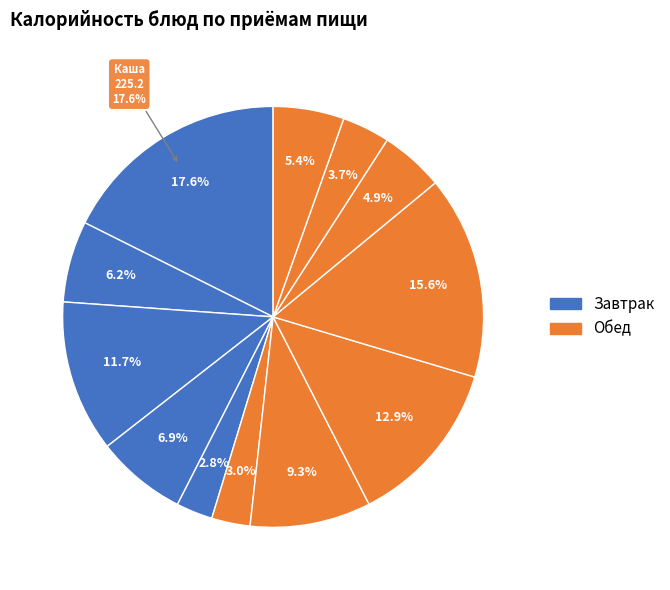

Is there any slice that represents more than half of the pie?

No